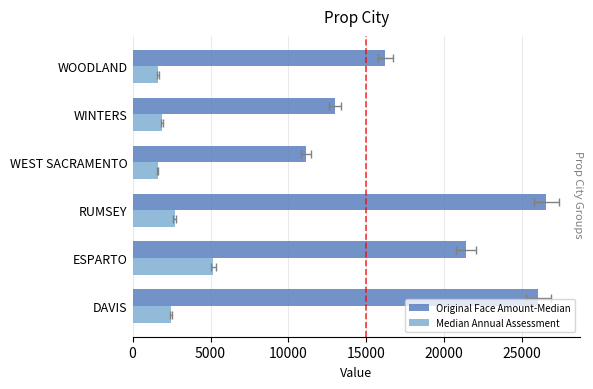

At how many categories does at least one series exceed 14881?

4